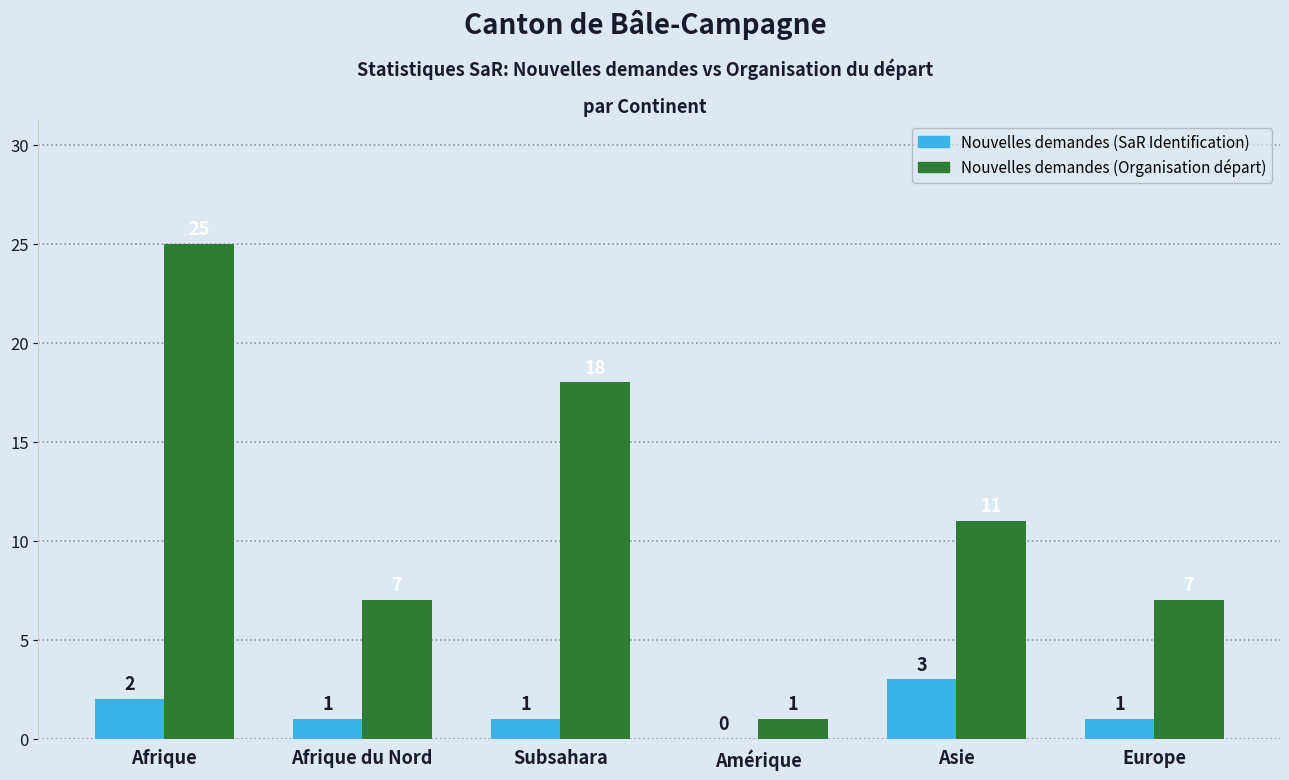

What is the greatest value displayed?

25